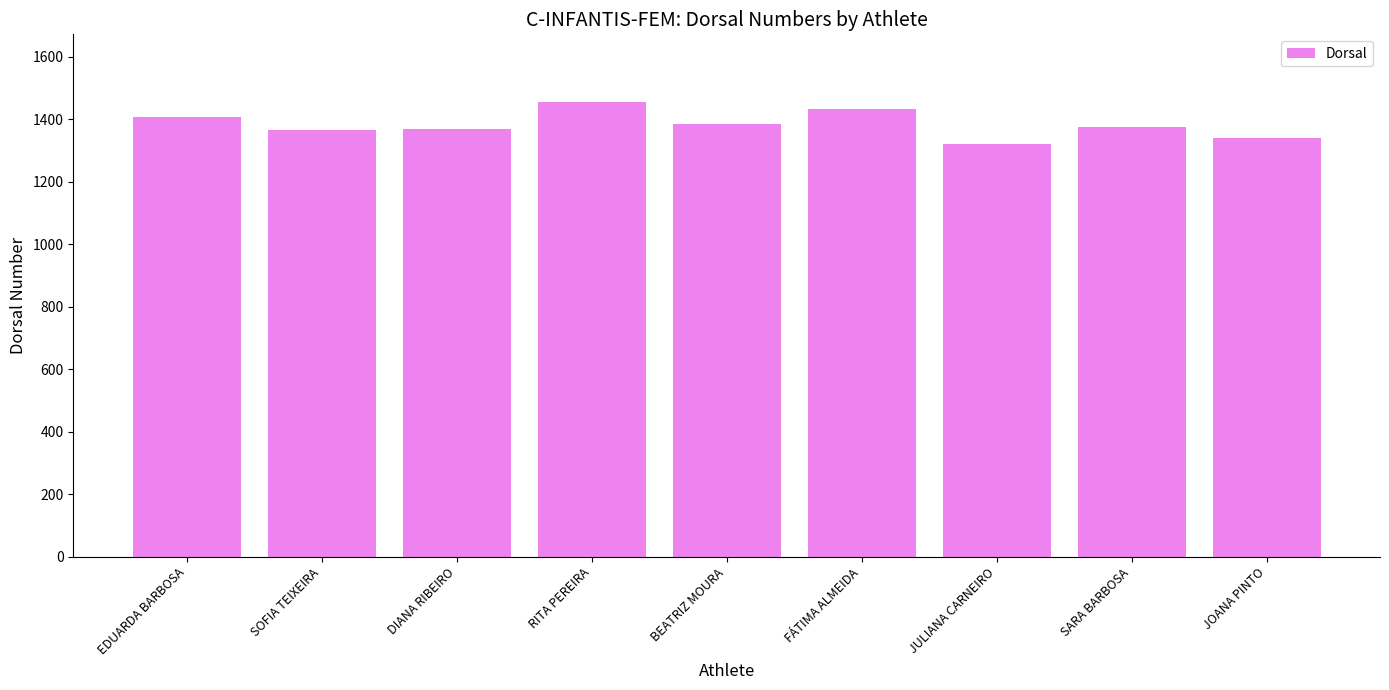

What is the sum of the values at EDUARDA BARBOSA and DIANA RIBEIRO?

2777